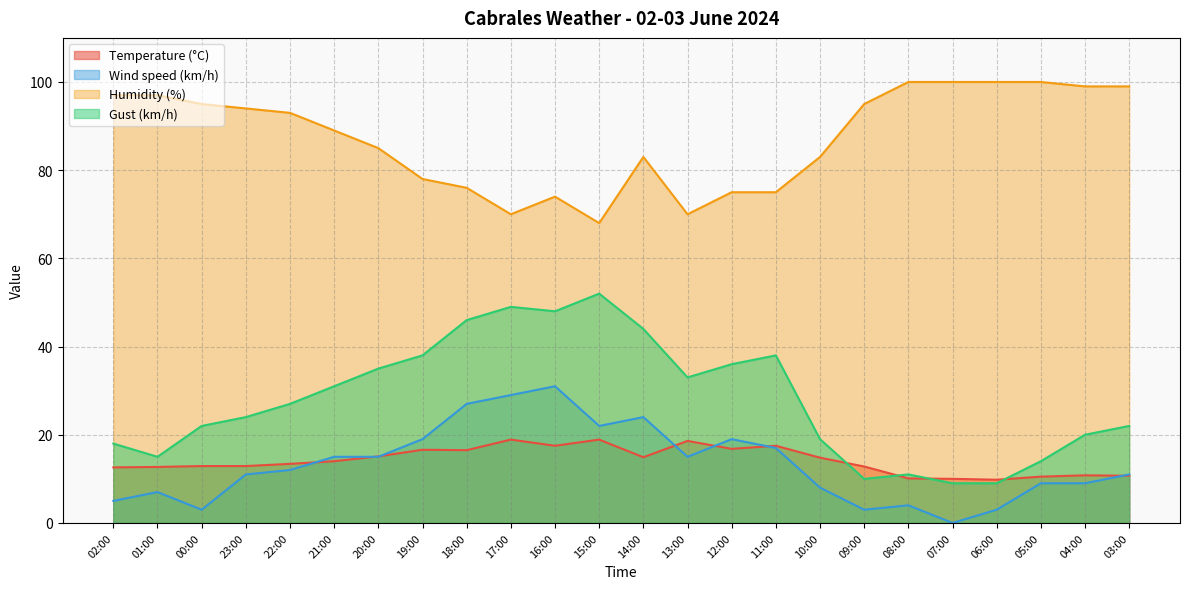

True or false: Wind speed (km/h) and Temperature (°C) cross at least once.

True